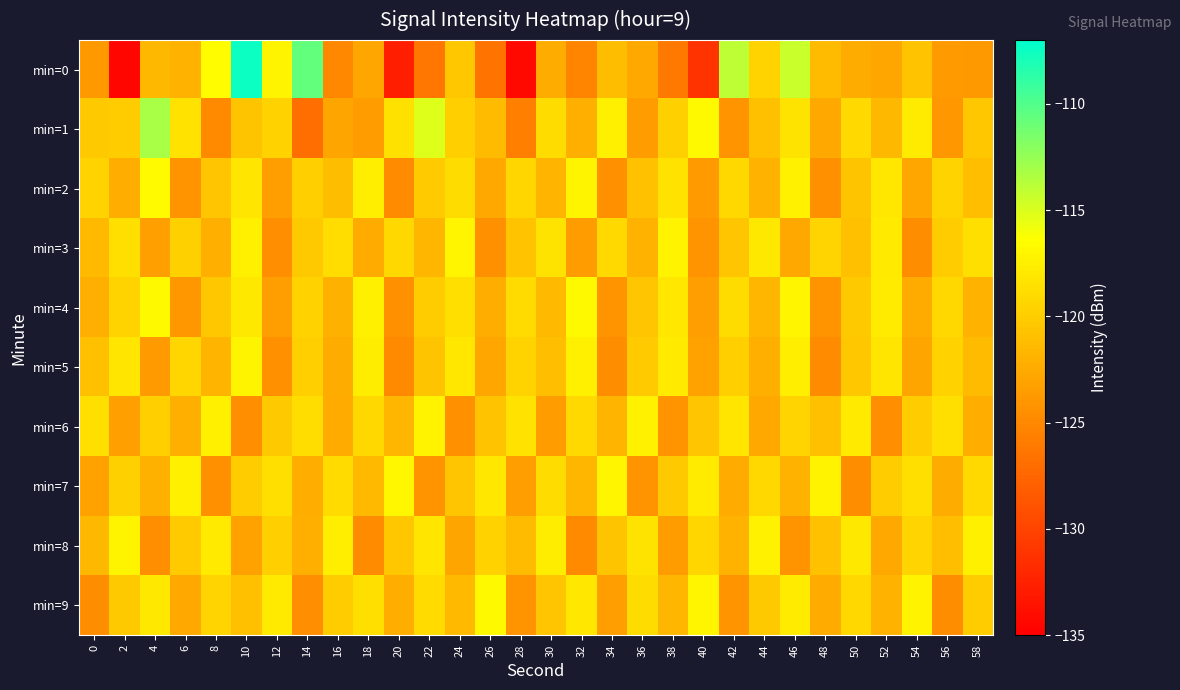

Which has a higher value, 32 or 22?

32